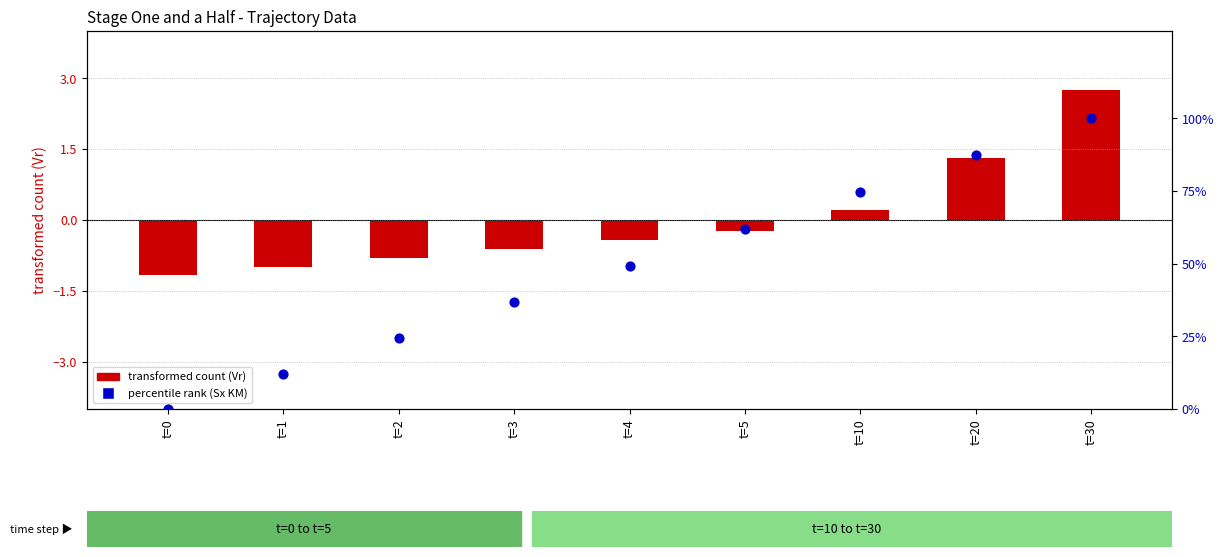

Which series has the widest spread of Y values?

percentile rank (Sx KM)